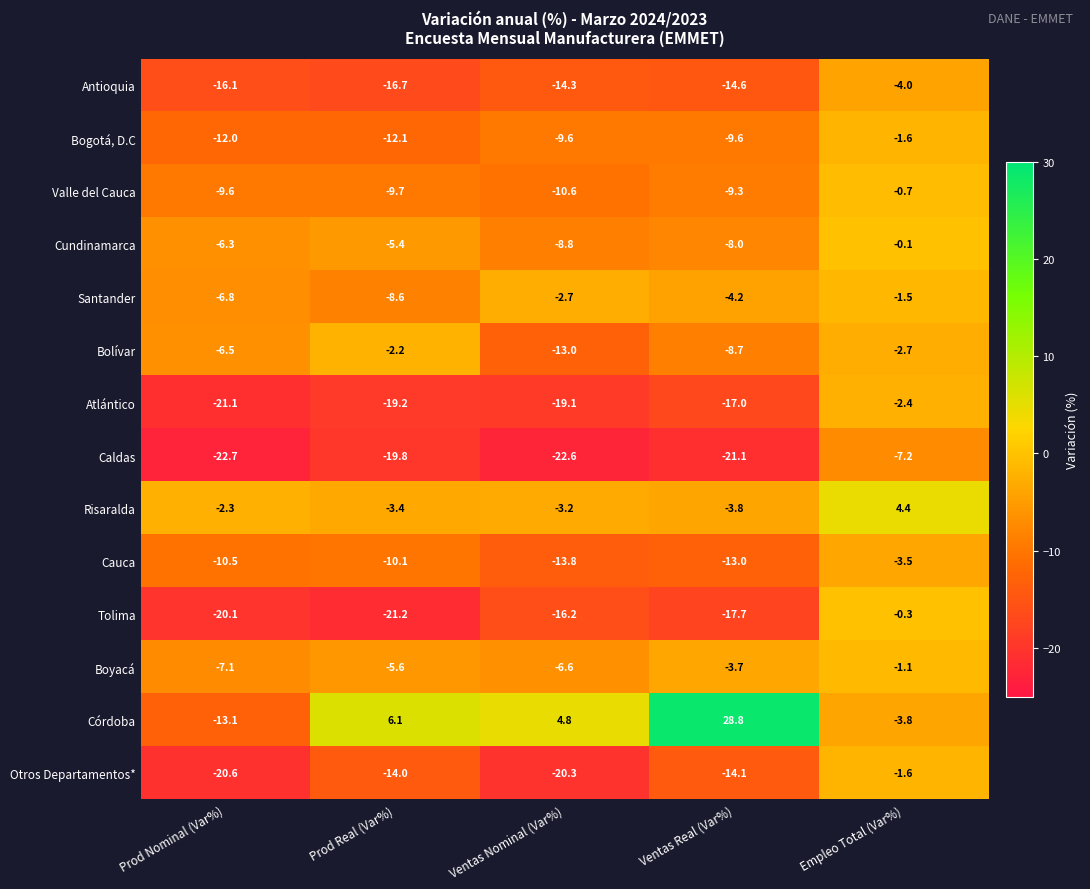

Where is Otros Departamentos* nearest to the value -11?

Prod Real (Var%)